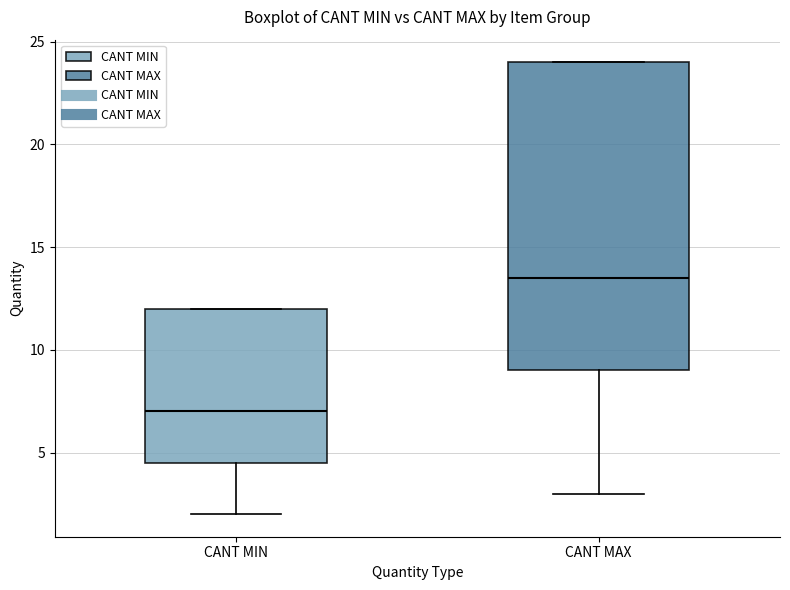

Comparing the boxes themselves (not the whiskers), which one is the tallest?

CANT MAX